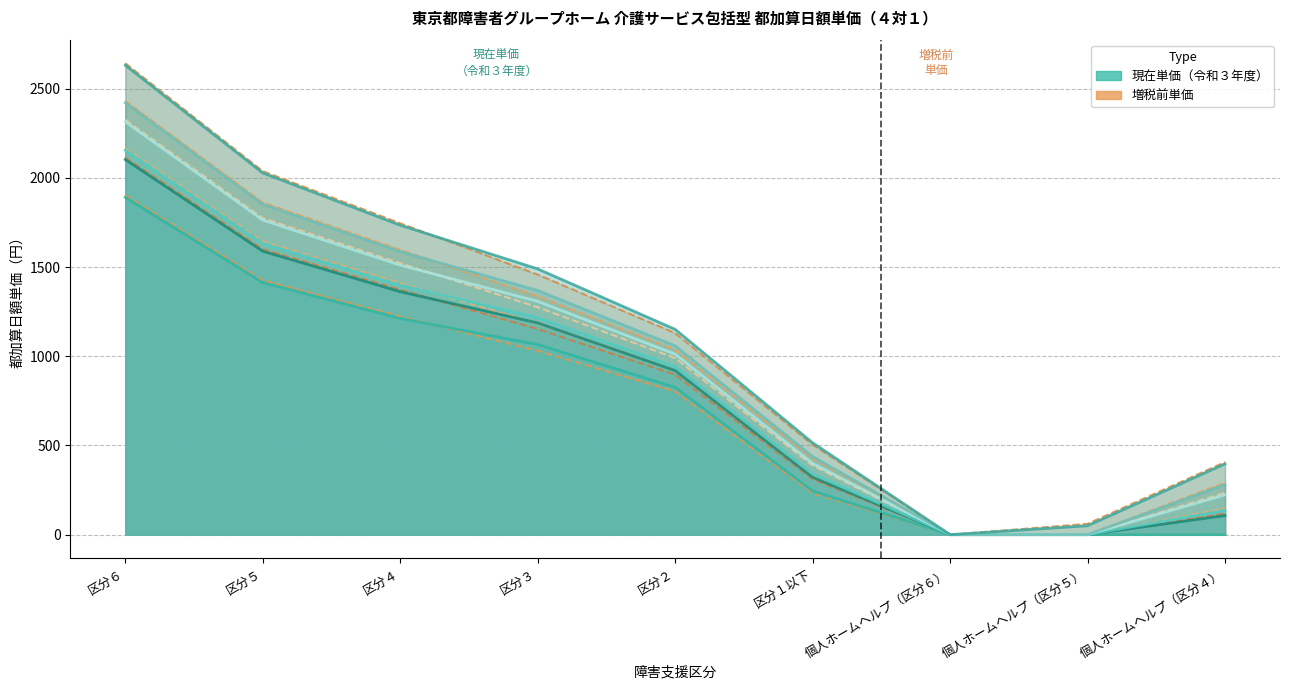

True or false: ４級地 and ２級地 cross at least once.

False